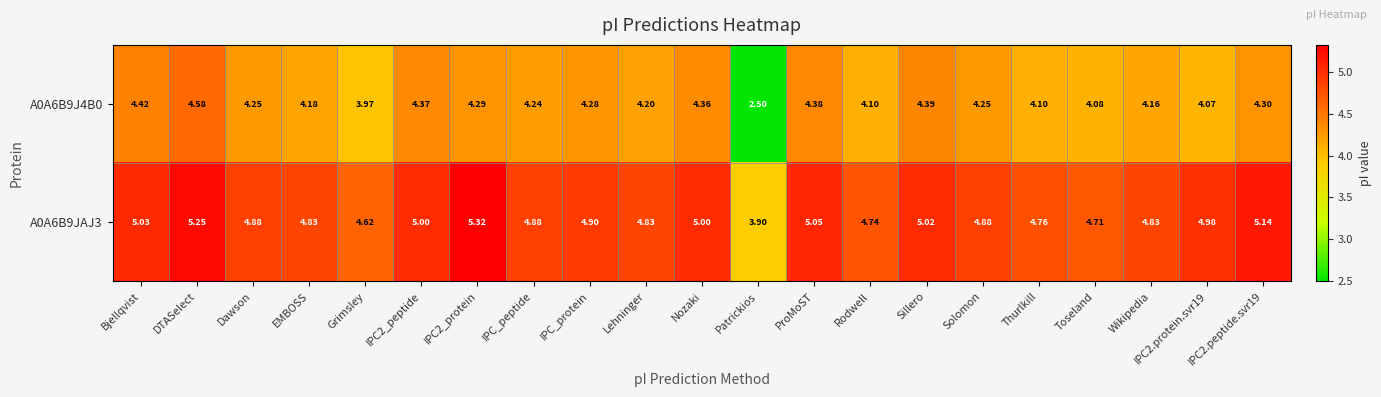

Rank the series at Nozaki from lowest to highest value.

A0A6B9J4B0, A0A6B9JAJ3